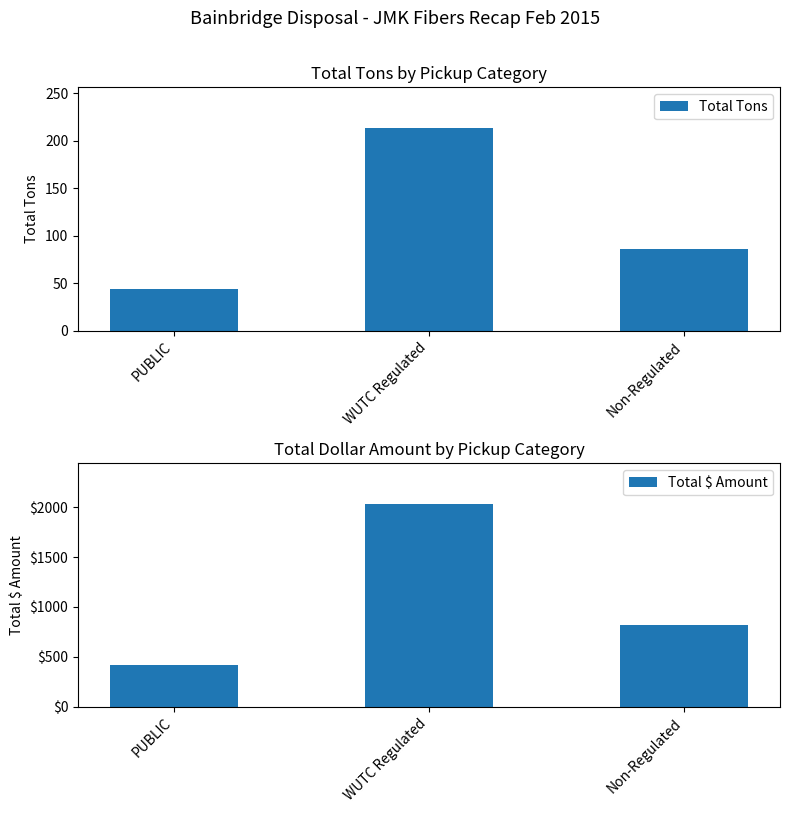

Reading left to right, list all the values displayed in this chart.

Total Tons: PUBLIC=44.4	WUTC Regulated=213.5	Non-Regulated=85.6
Total $ Amount: PUBLIC=422.7	WUTC Regulated=2033.2	Non-Regulated=822.5